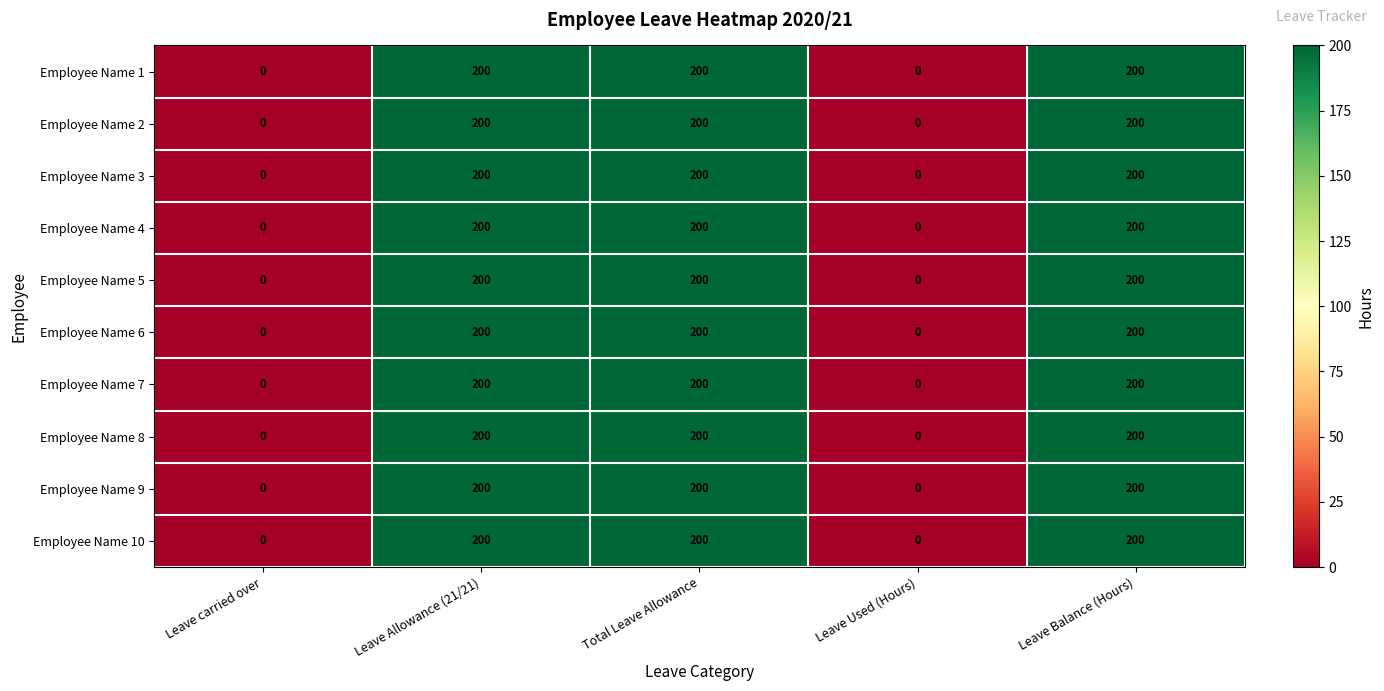

Count the number of data series in this chart.

10